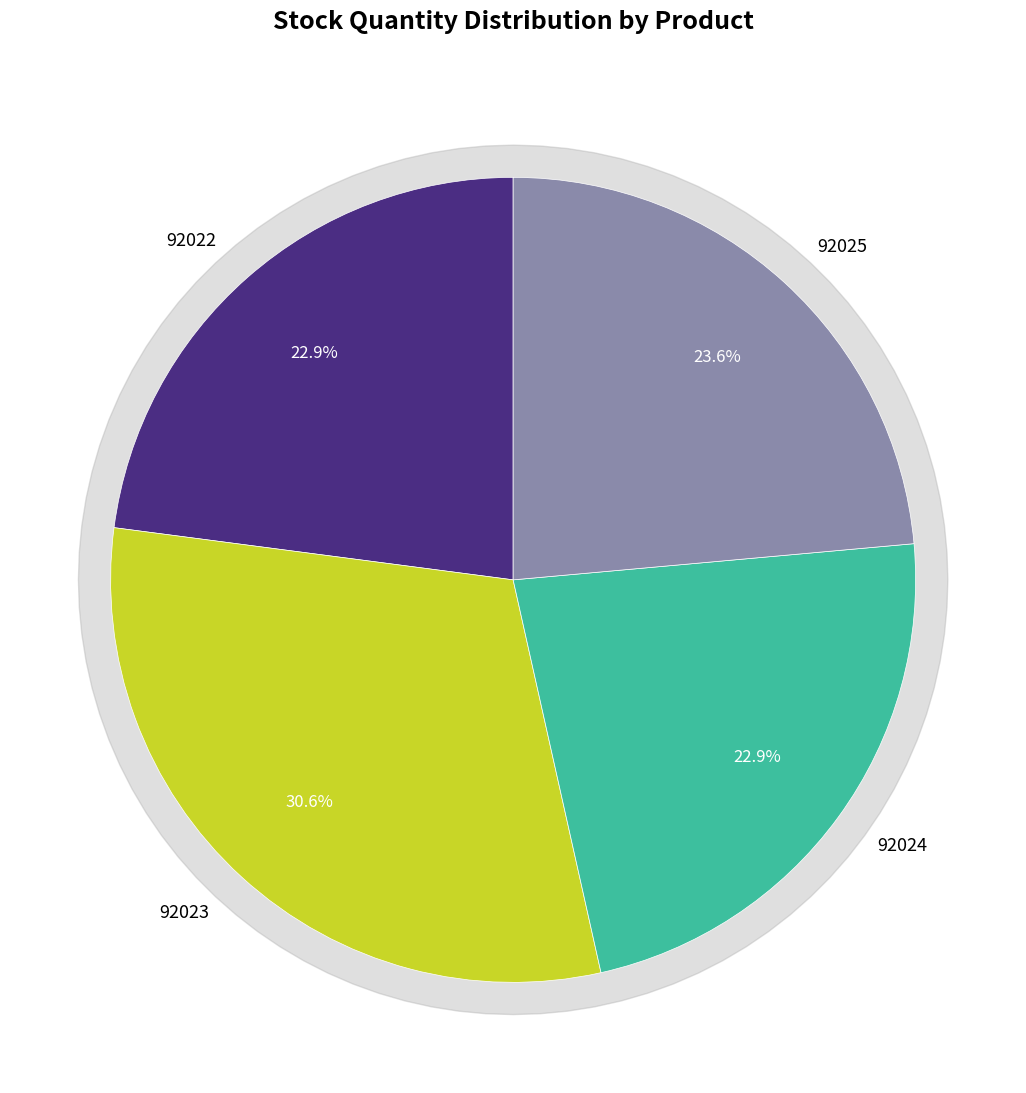

Is 92022 the majority of the pie?

No